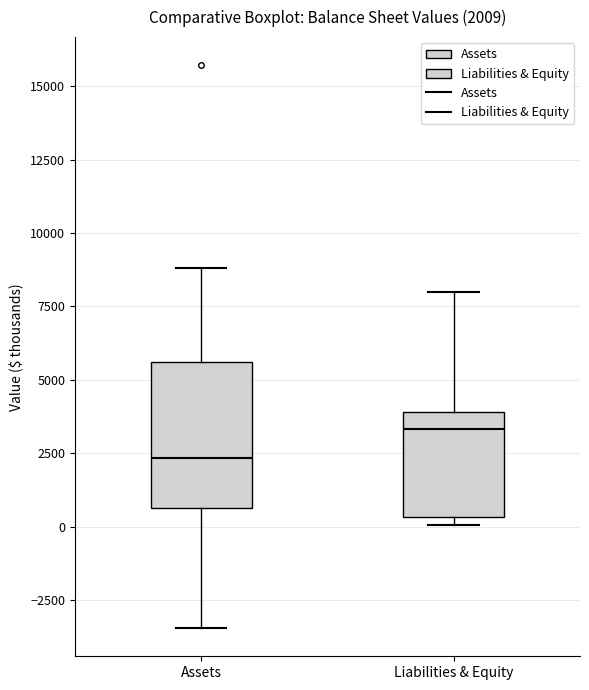

Comparing the boxes themselves (not the whiskers), which one is the tallest?

Assets